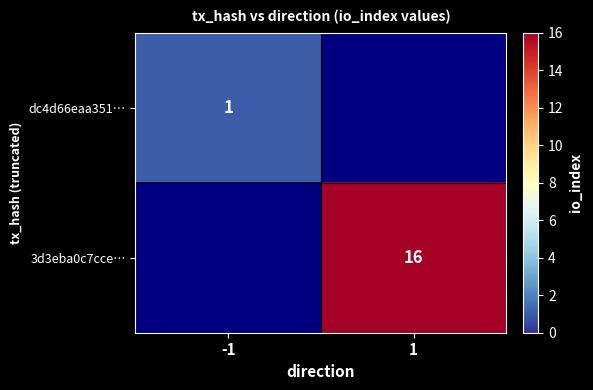

Is the value of 3d3eba0c7cce… at 1 greater than the value of dc4d66eaa351… at -1?

Yes